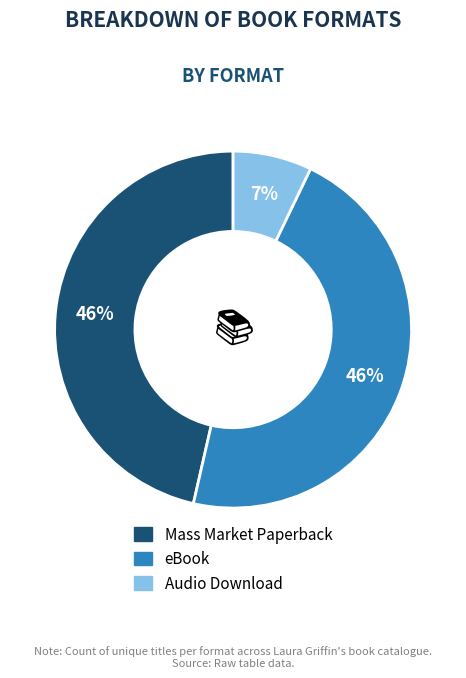

To the nearest percent, what is the average slice percentage?

33%